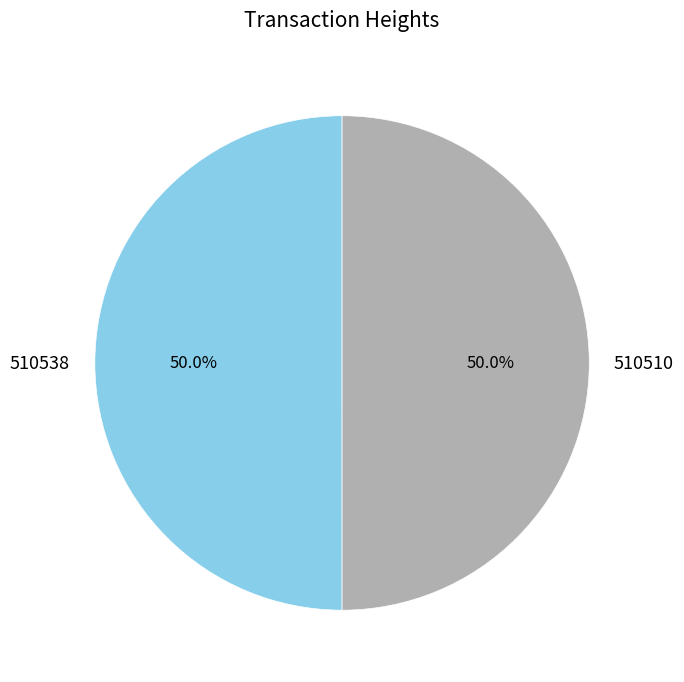

To the nearest percent, what percentage of the pie is 510510?

50%